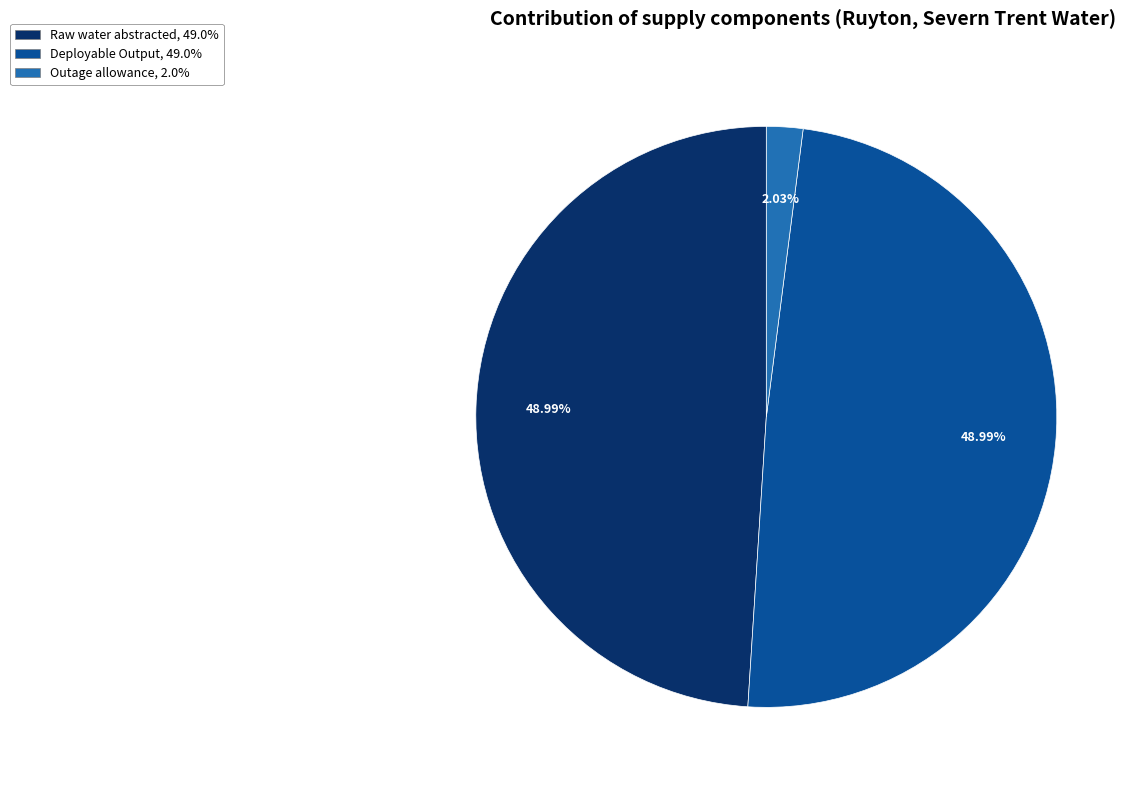

Does Deployable Output, 49.0% represent more than half of the total?

No